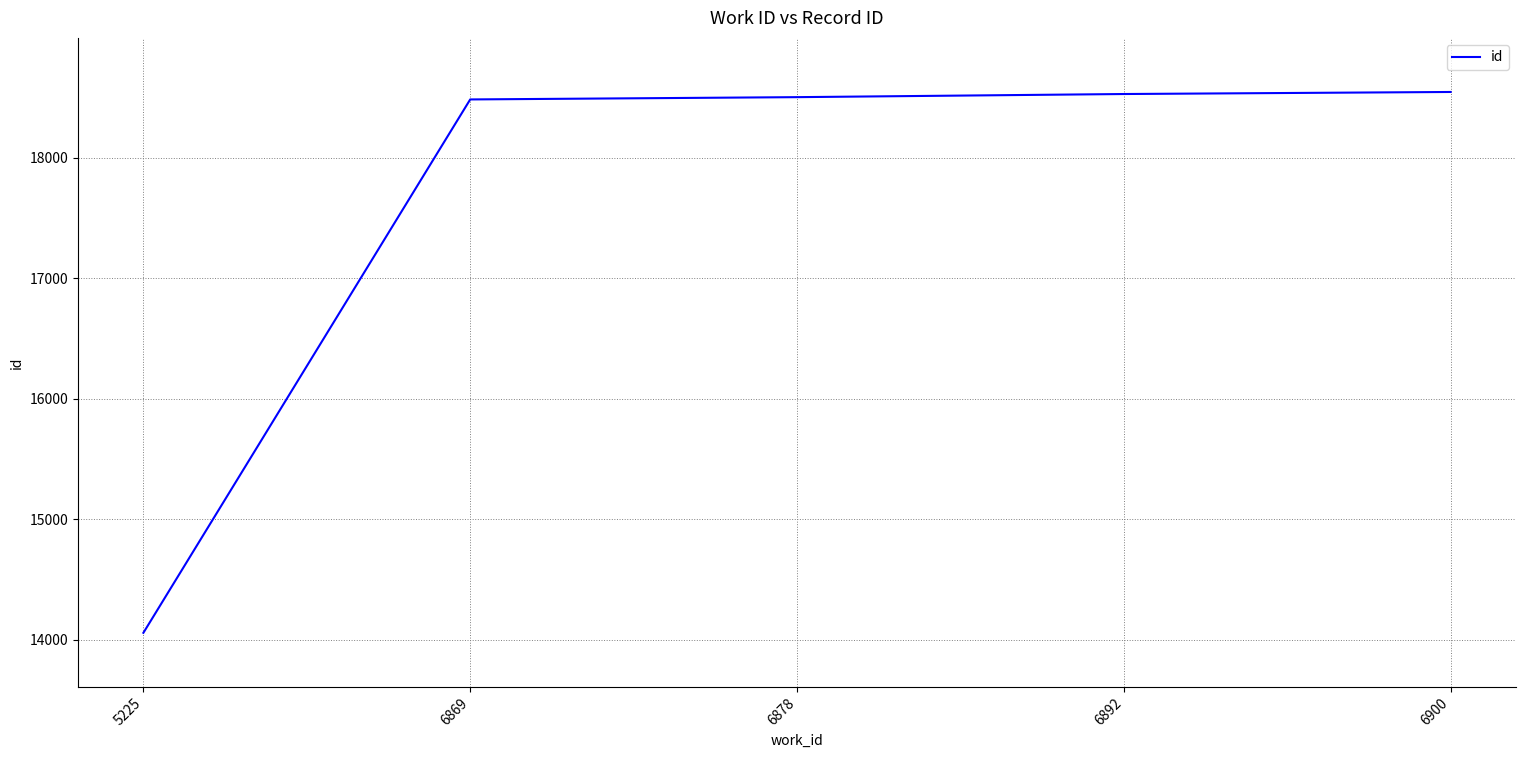

How many lines are shown in the chart?

1